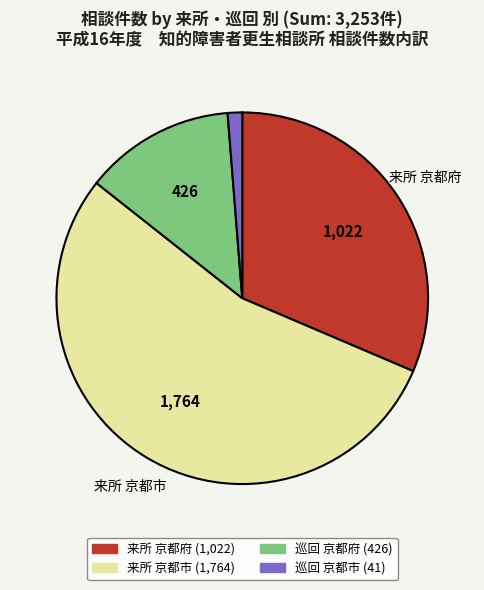

How many slices are in this pie chart?

4